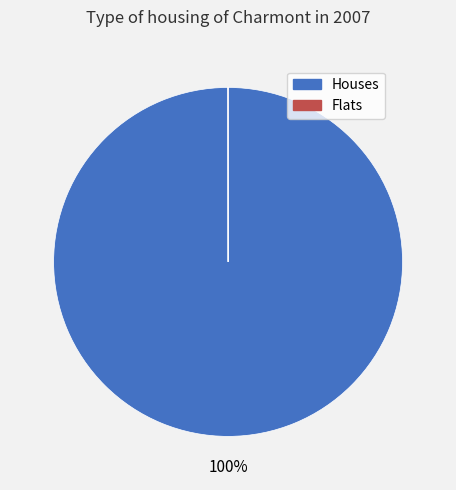

To the nearest percent, what is the average slice percentage?

50%